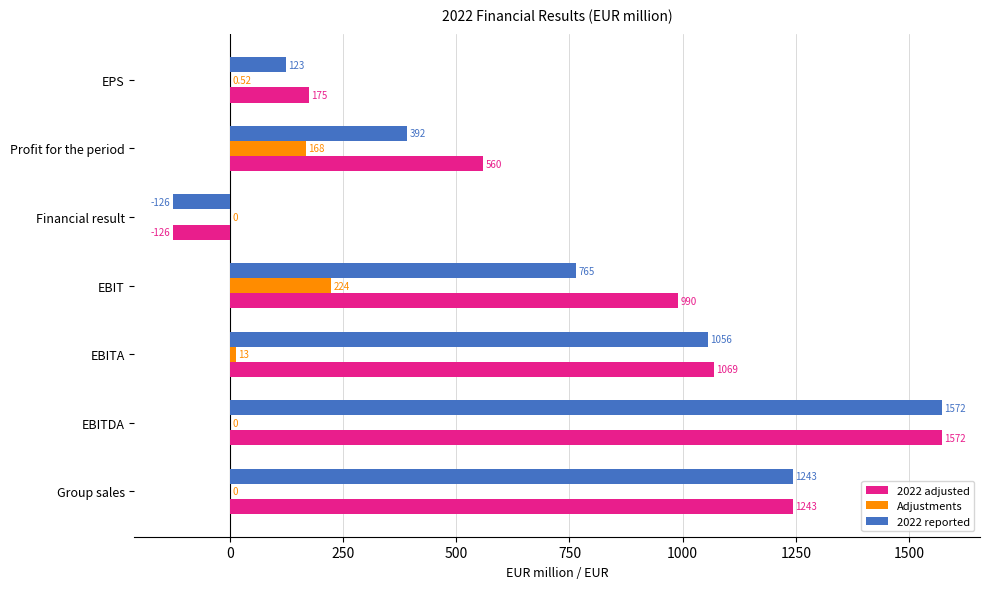

What is the sum of the 2022 adjusted values at EBITA and Profit for the period?

1629.0